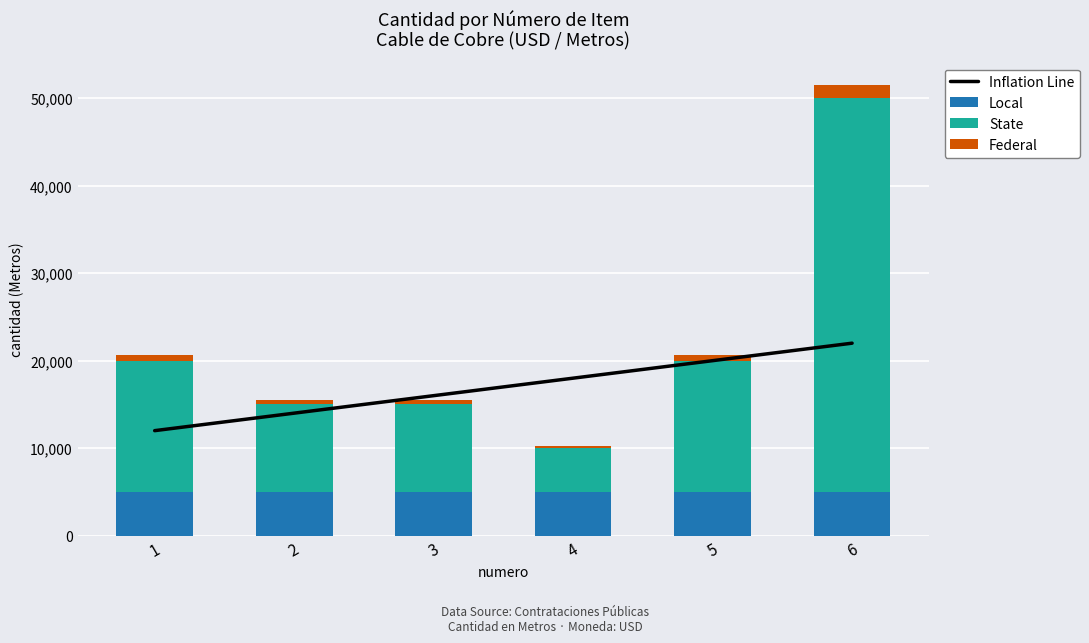

Between 1 and 3, which series saw the biggest shift?

State